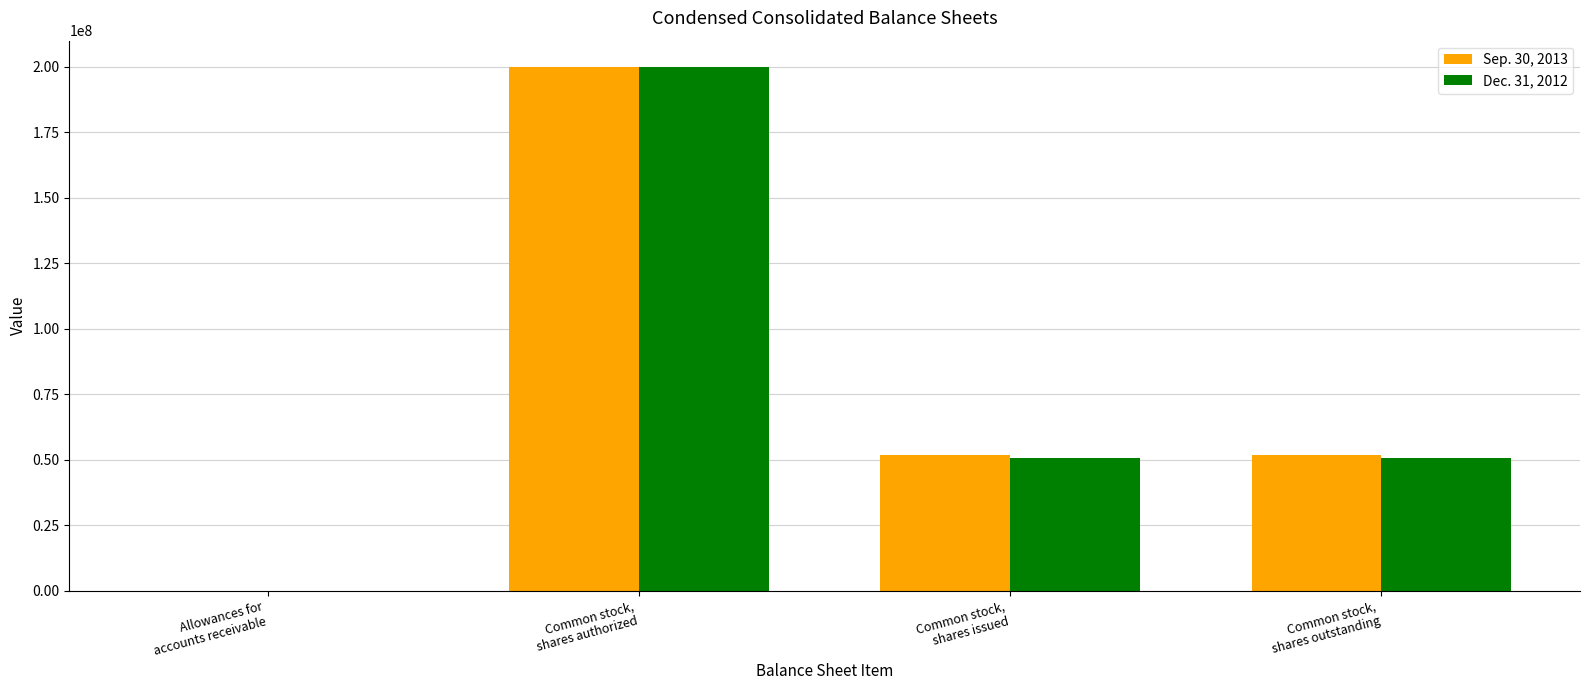

Which series has the widest spread of values?

Sep. 30, 2013